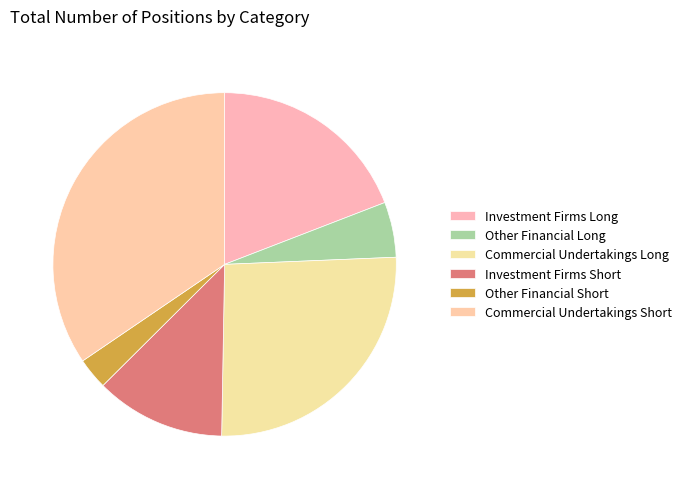

What percentage is the Other Financial Long slice, to the nearest percent?

5%